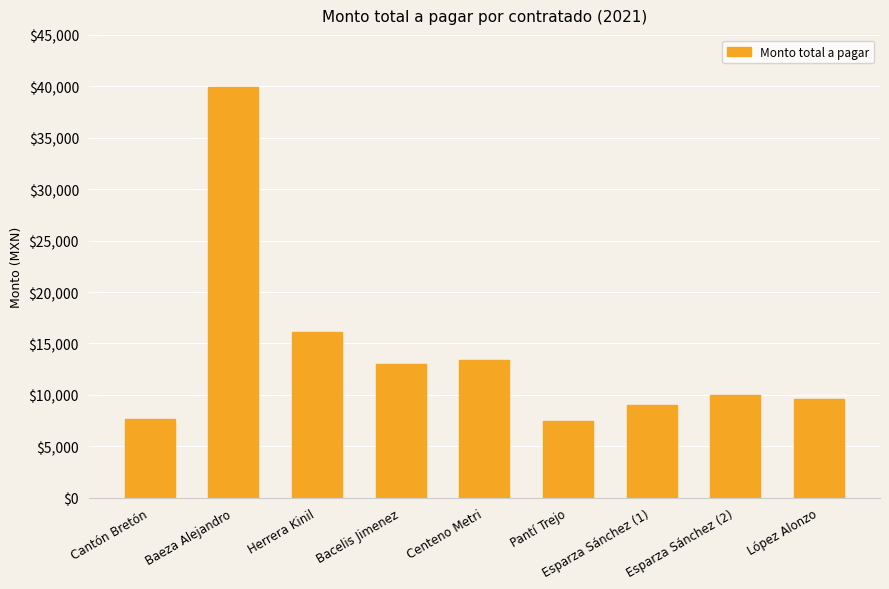

What is the ratio of the value at Esparza Sánchez (1) to the value at Pantí Trejo?

1.2